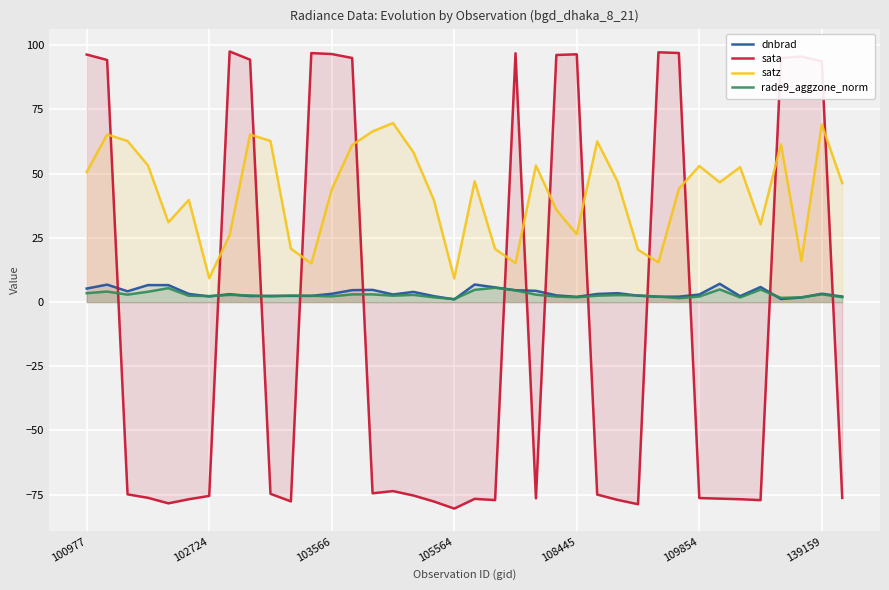

Which series has the largest total across all categories?

satz